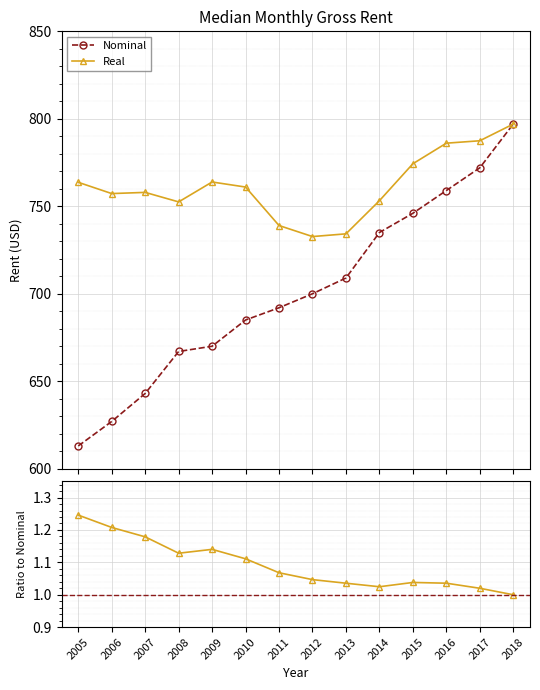

At 2007, list the series in order from largest to smallest.

Real, Nominal